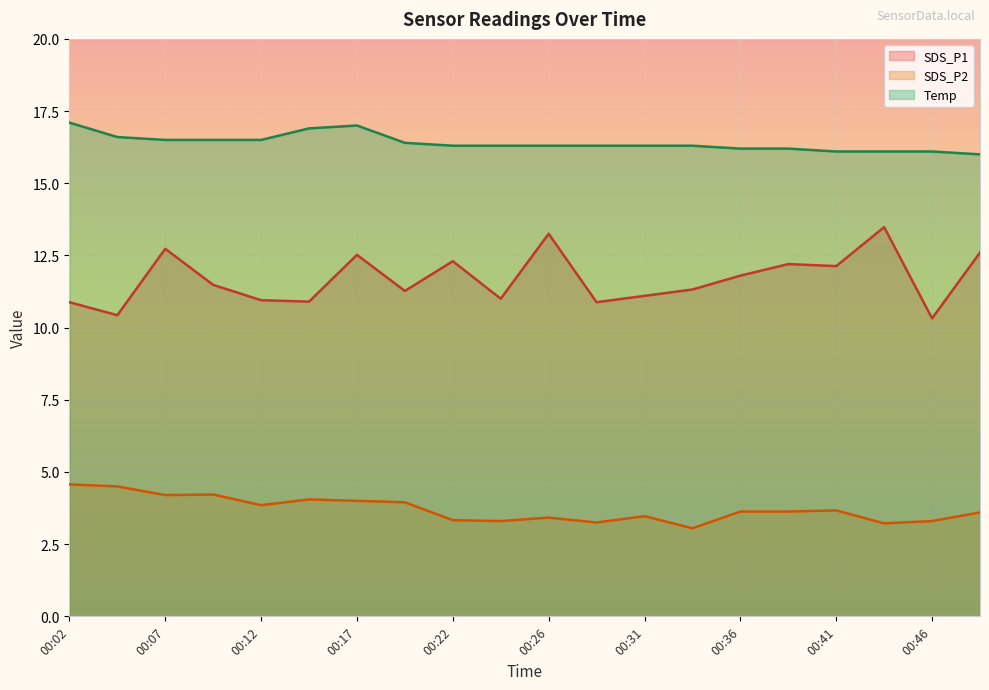

What are all the series names shown in the legend?

SDS_P1, SDS_P2, Temp